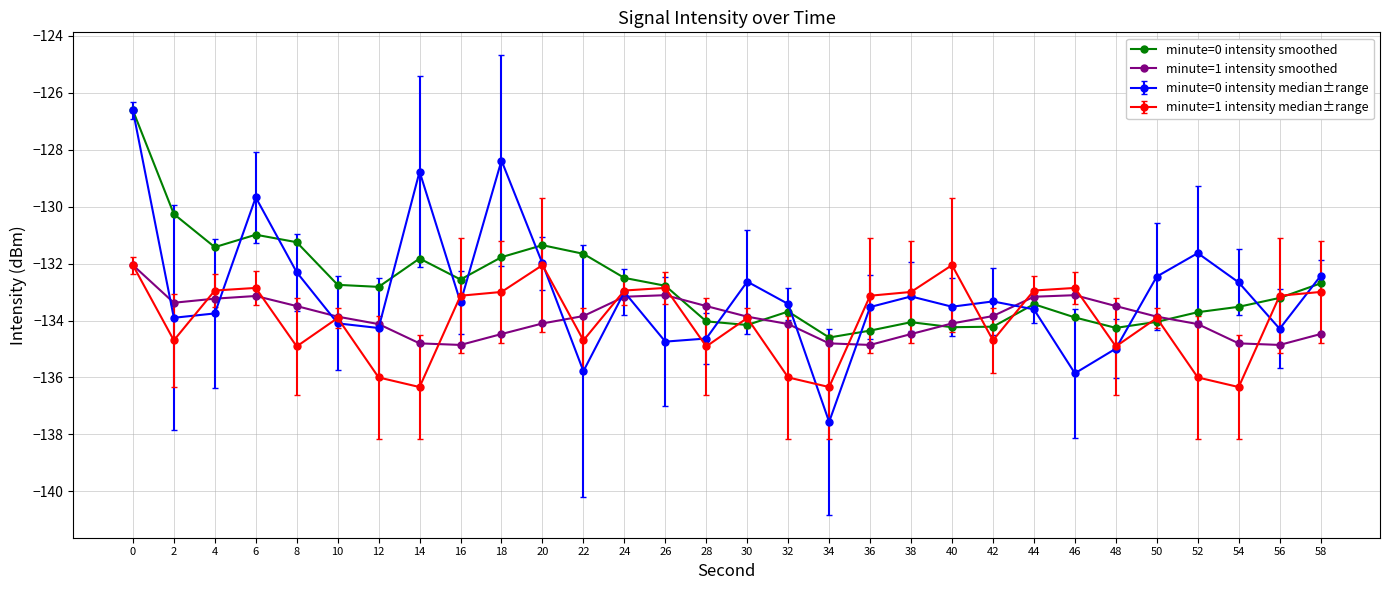

Read the minute=0 intensity smoothed value at 6.

-131.0